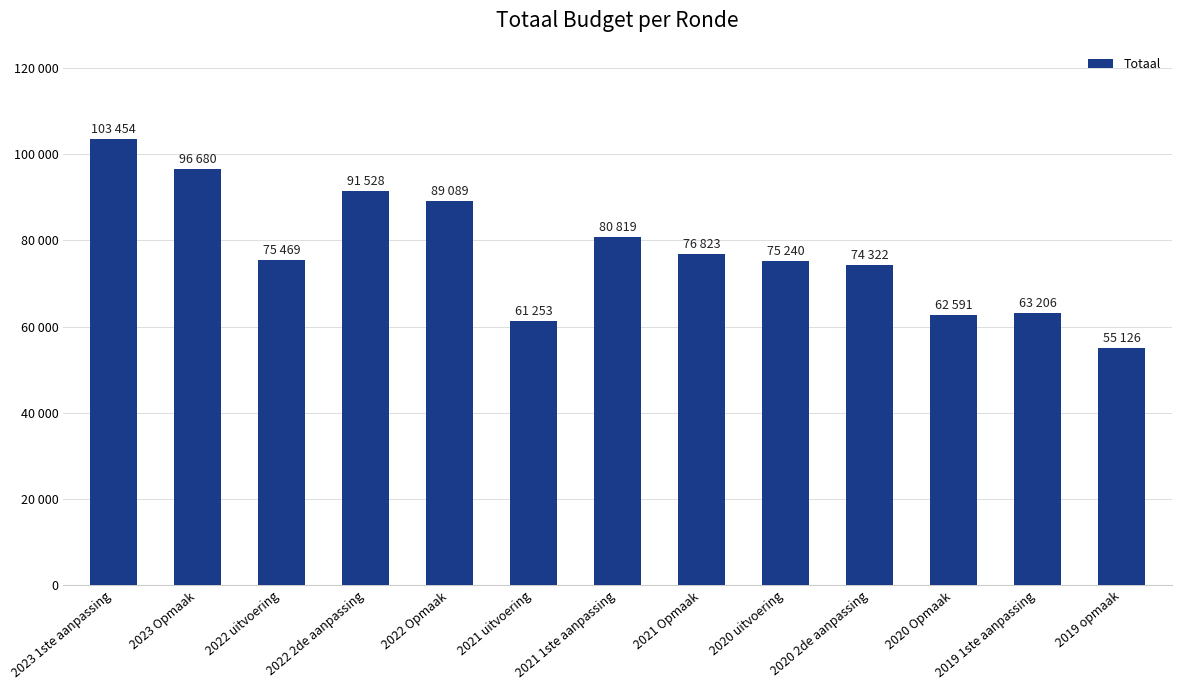

Does the chart contain any negative values?

No